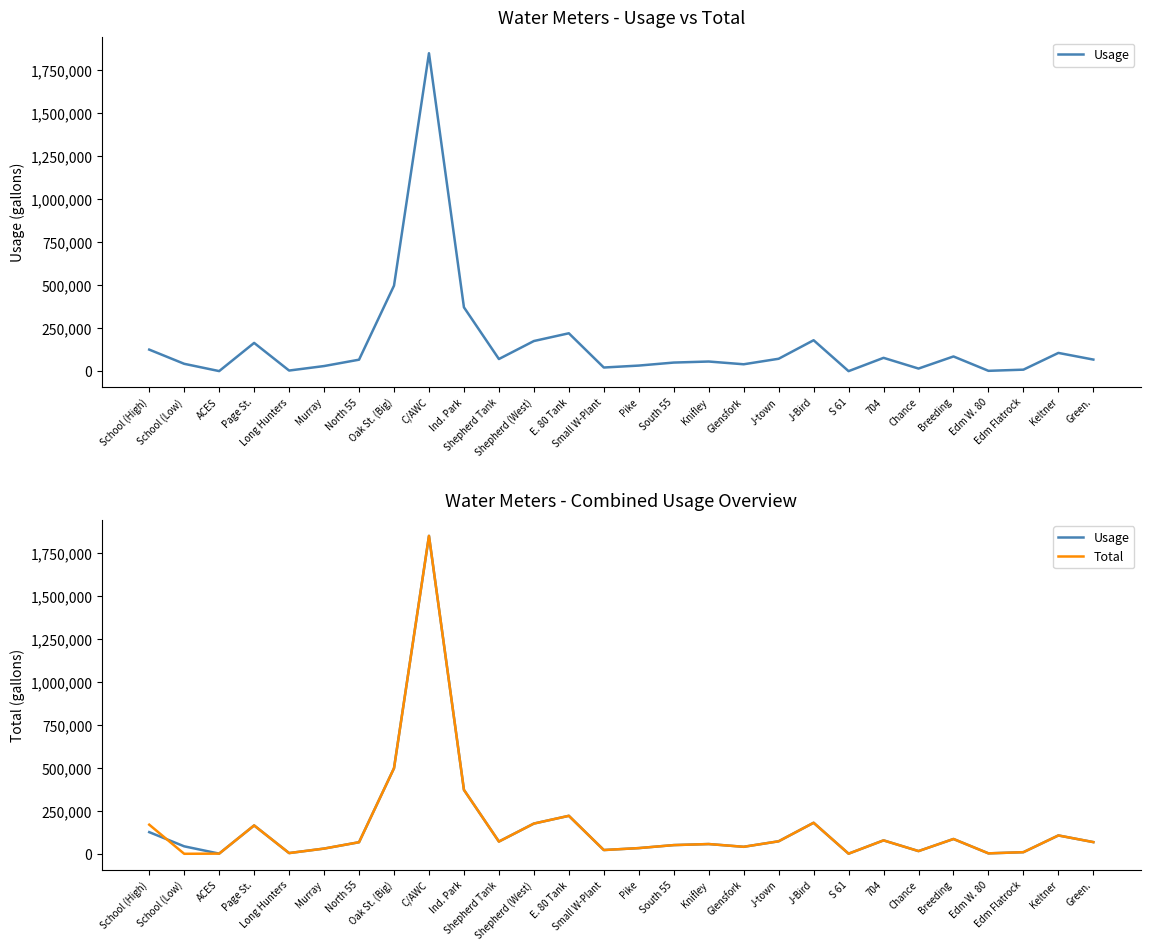

What is the difference between the maximum and minimum values in the Total series?

1850000